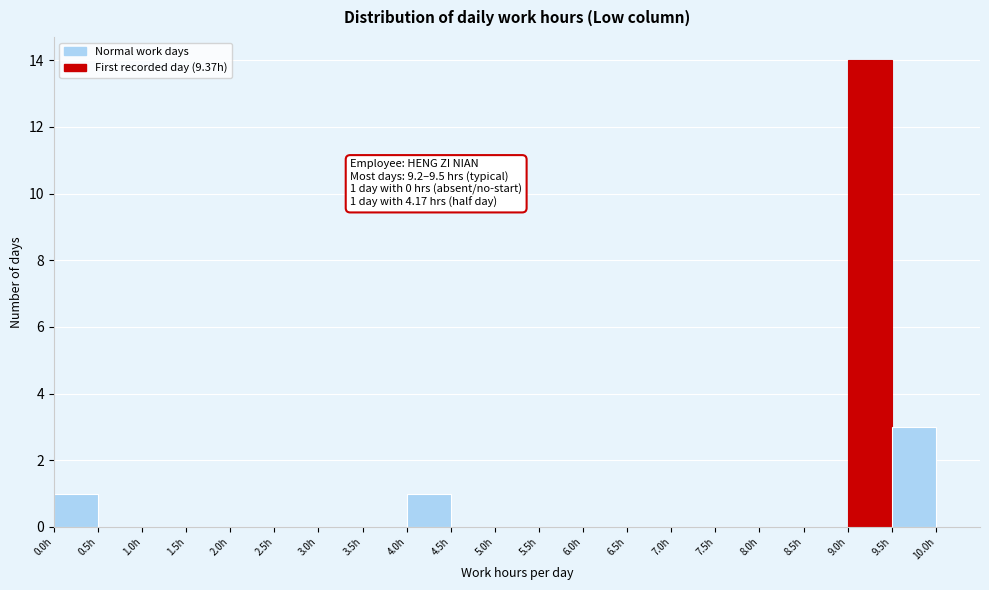

Which range on the x-axis has the tallest bar?

9.0 to 9.5